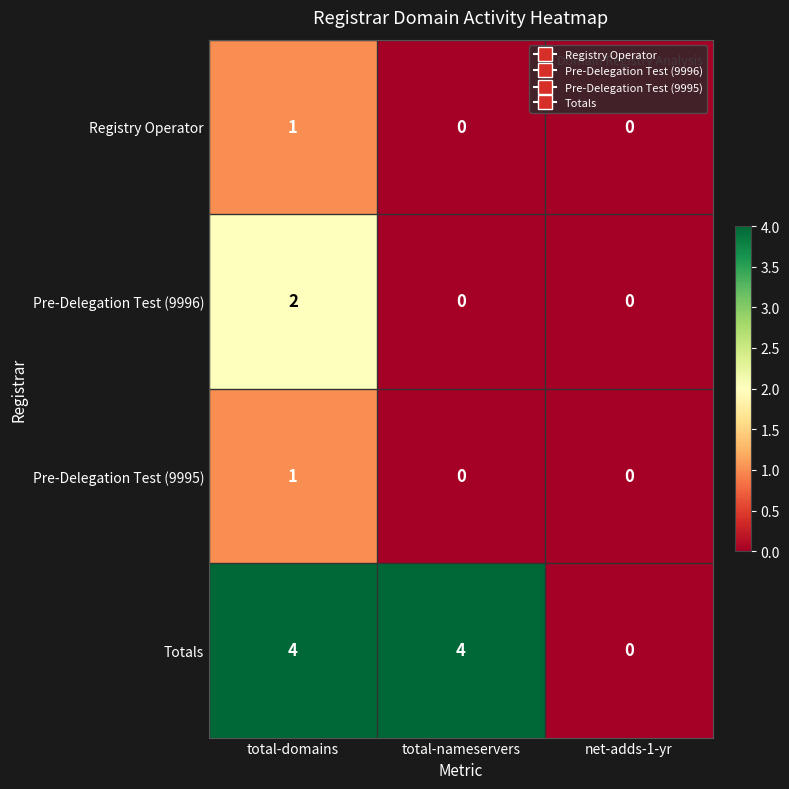

Reading left to right, list all the values displayed in this chart.

Registry Operator: 1	0	0
Pre-Delegation Test (9996): 2	0	0
Pre-Delegation Test (9995): 1	0	0
Totals: 4	4	0